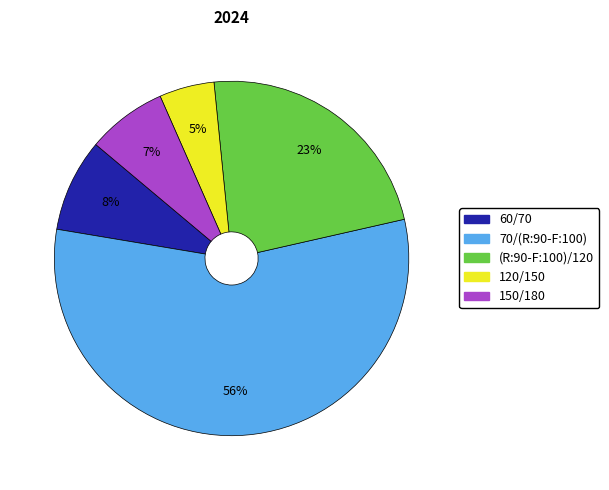

What percentage is the (R:90-F:100)/120 slice, to the nearest percent?

23%